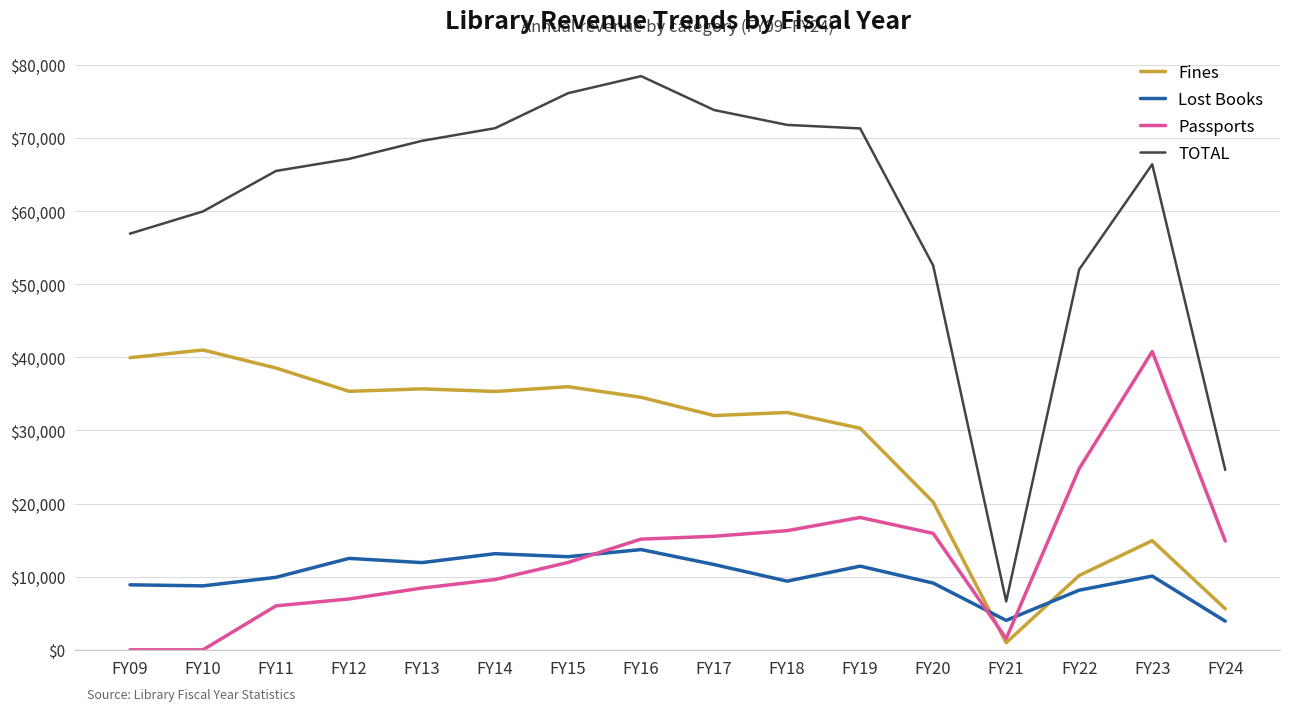

What is the sum of the TOTAL values at FY14 and FY17?

145124.1